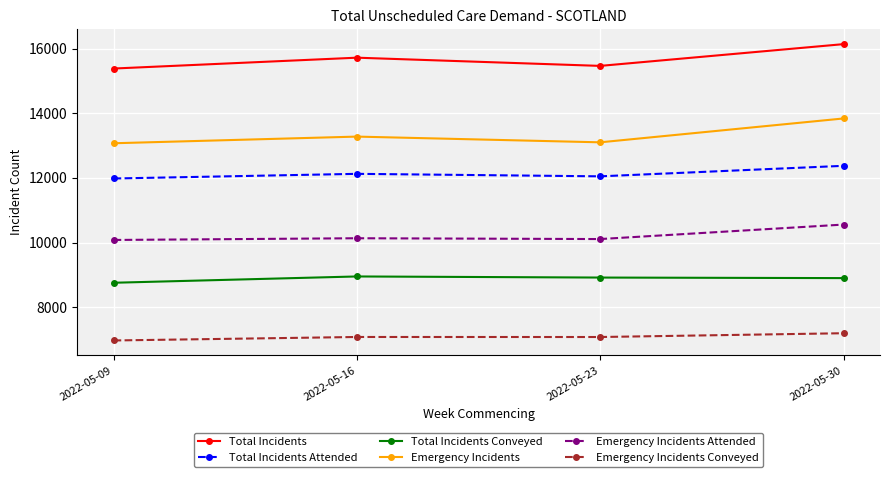

What is the total value across all series at 2022-05-16?

67277